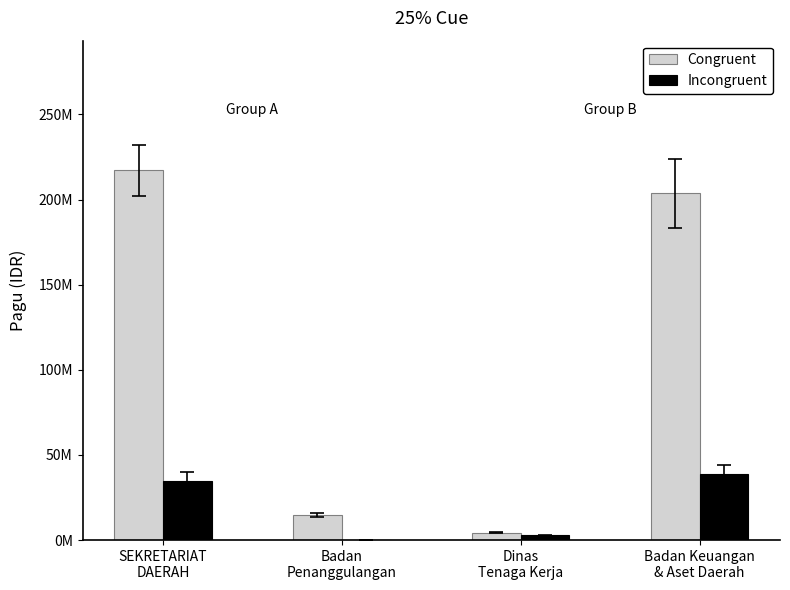

Is the value of Congruent at Dinas
Tenaga Kerja greater than the value of Incongruent at SEKRETARIAT
DAERAH?

No